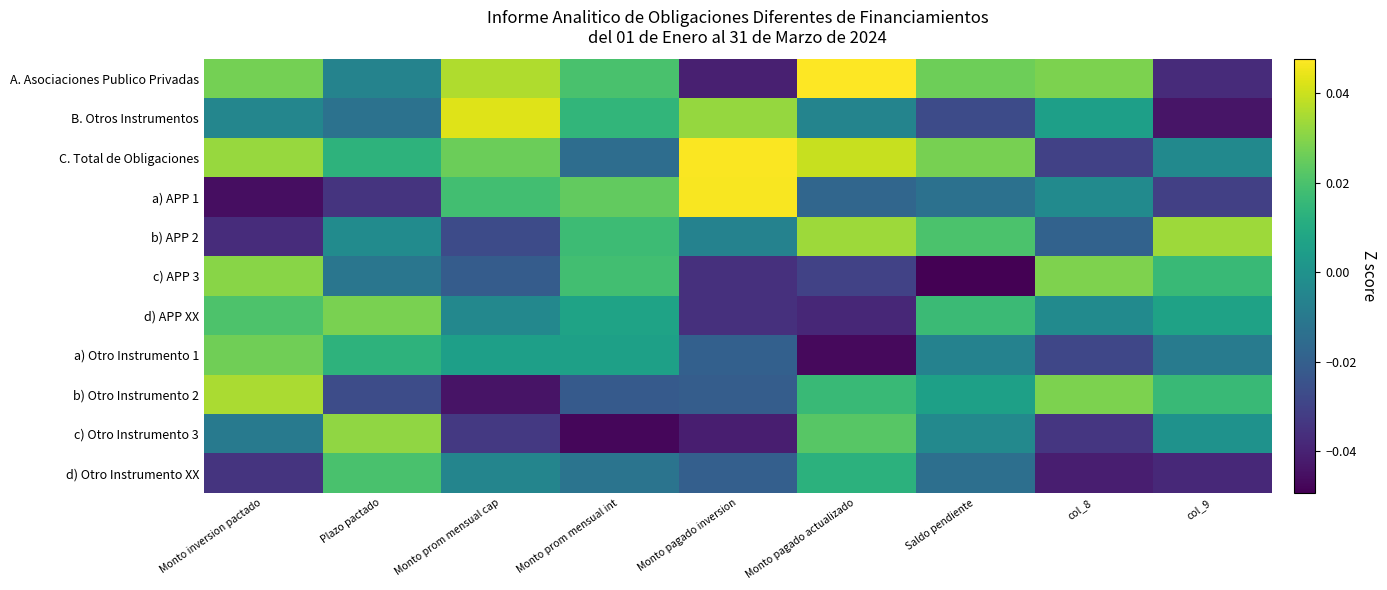

List the series in order of their peak value, highest first.

A. Asociaciones Publico Privadas, C. Total de Obligaciones, a) APP 1, B. Otros Instrumentos, b) Otro Instrumento 2, b) APP 2, c) Otro Instrumento 3, c) APP 3, d) APP XX, a) Otro Instrumento 1, d) Otro Instrumento XX